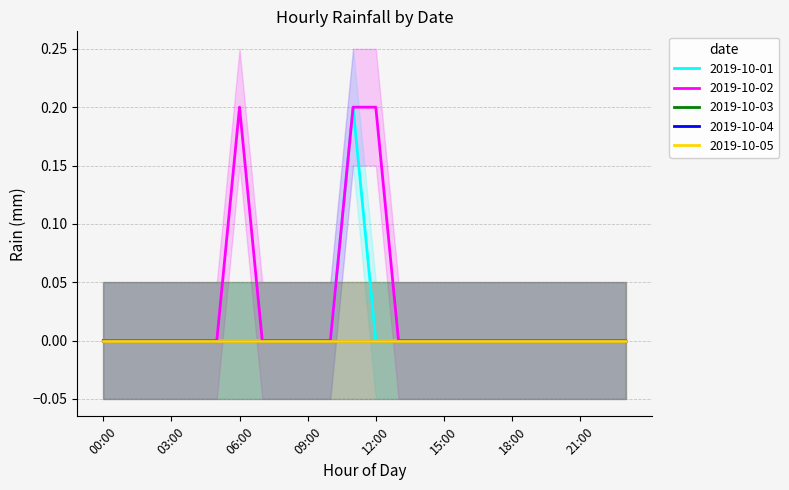

Is it true that 2019-10-01 equals -0.1 at 15:00?

False